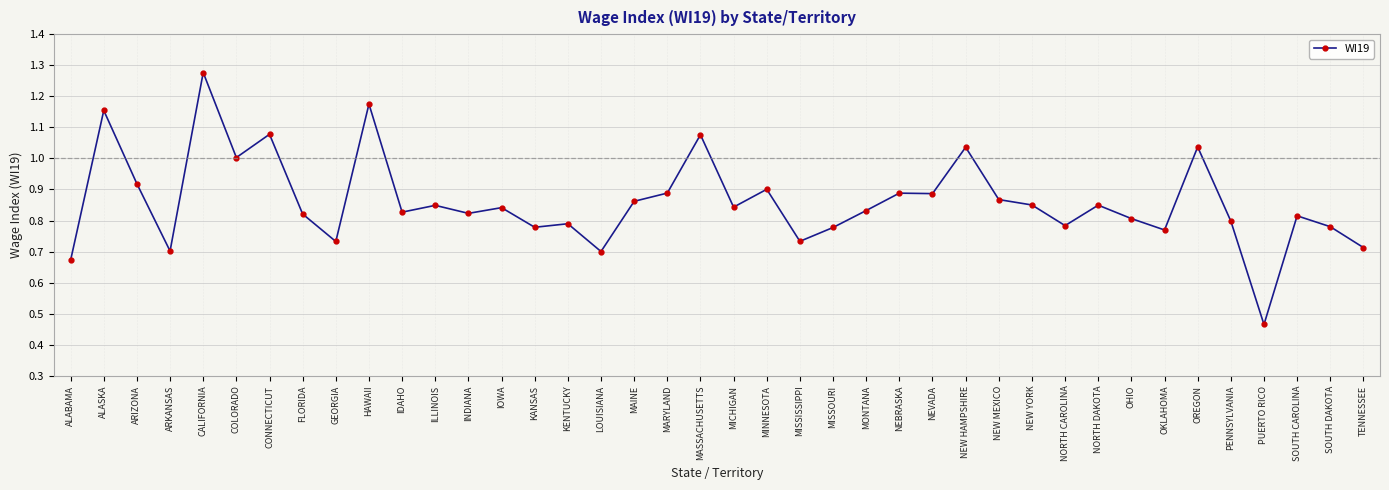

Where is the first local maximum?

ALASKA